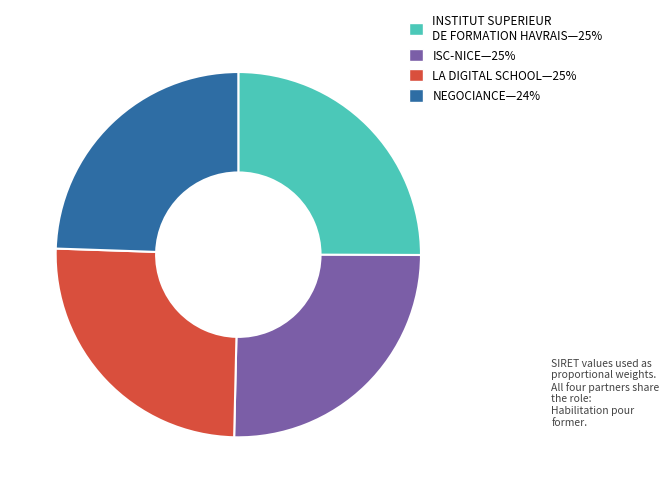

Is there any slice that represents more than half of the pie?

No